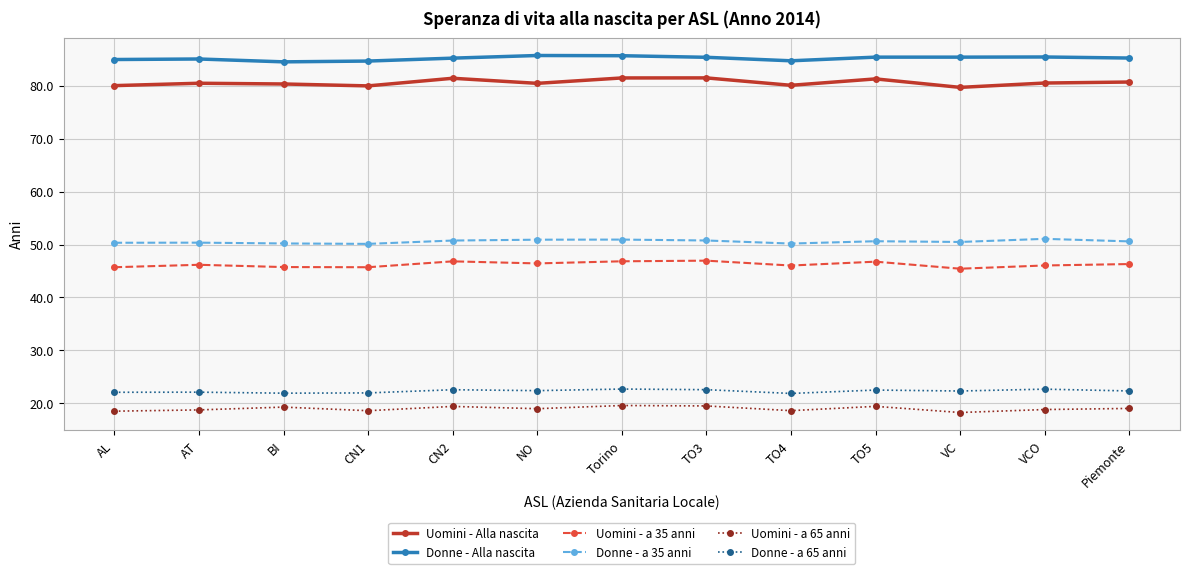

How many data points does each series have?

13